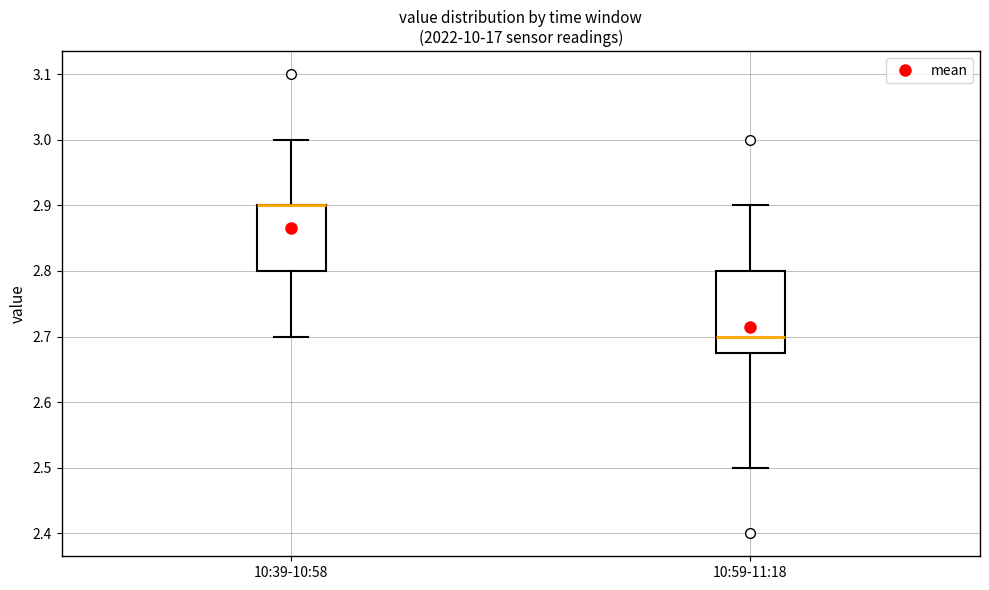

Where does the upper whisker of the box for 10:39-10:58 end on the y-axis? The values are not printed on the chart, so give them approximately, as read against the axis.

3.00